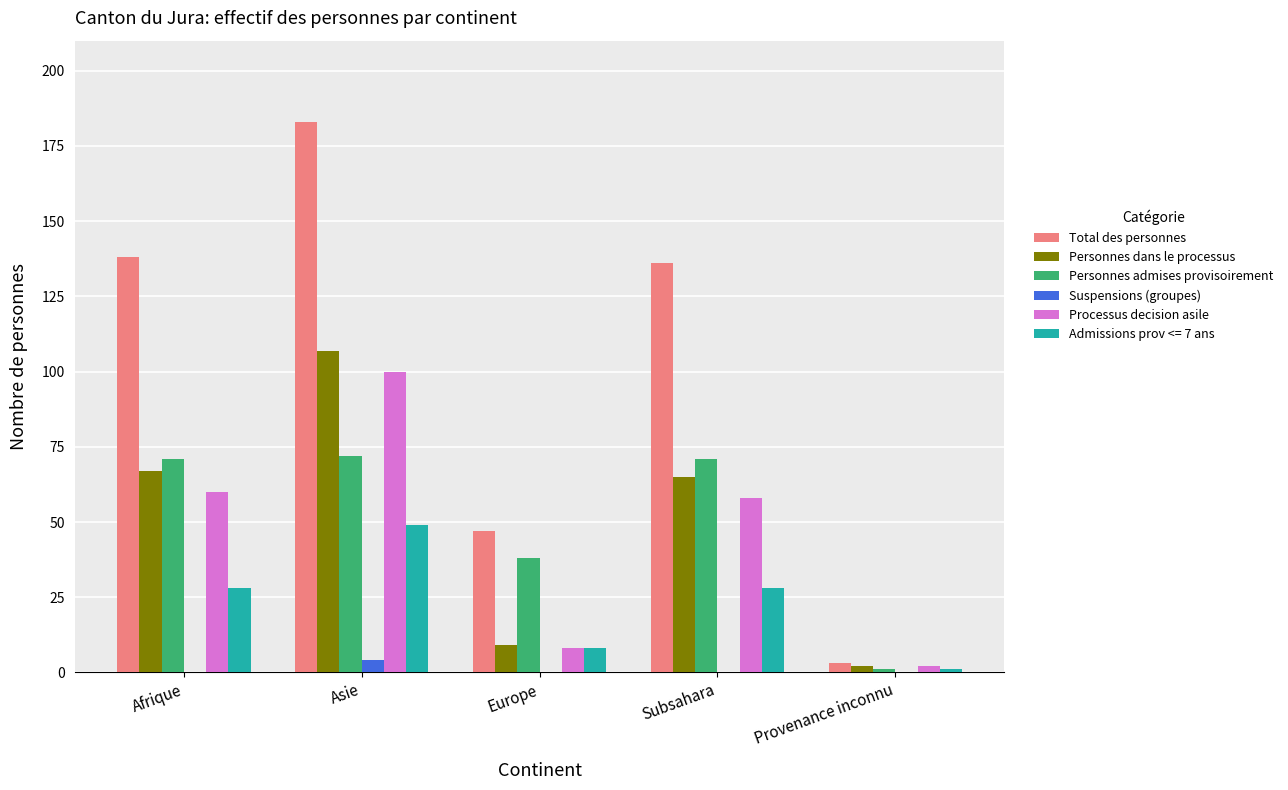

What is the sum of all Processus decision asile values?

228